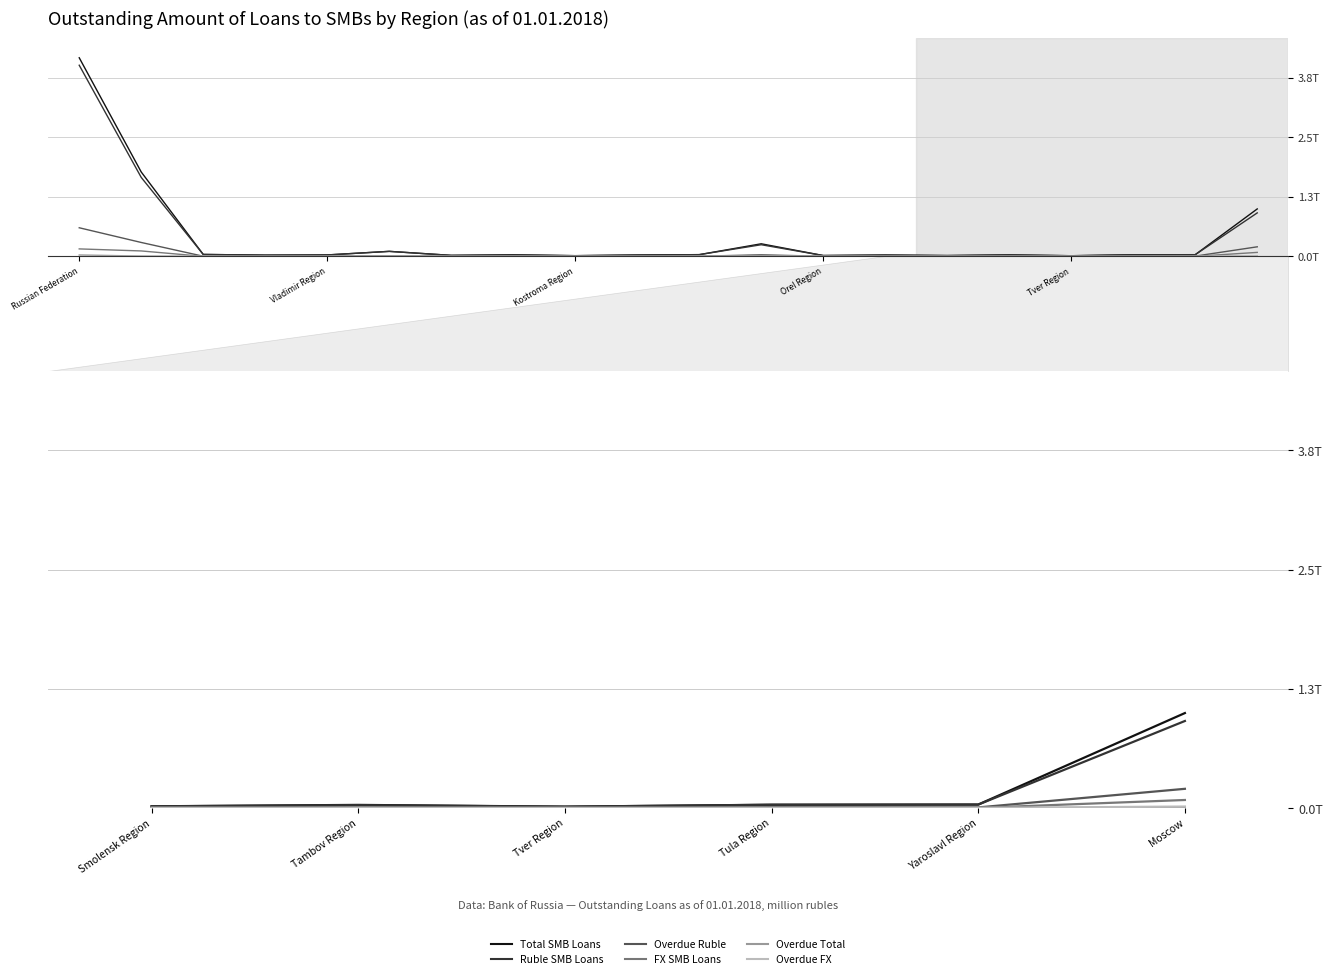

At Yaroslavl Region, list the series in order from largest to smallest.

Total SMB Loans, Ruble SMB Loans, Overdue Ruble, FX SMB Loans, Overdue Total, Overdue FX